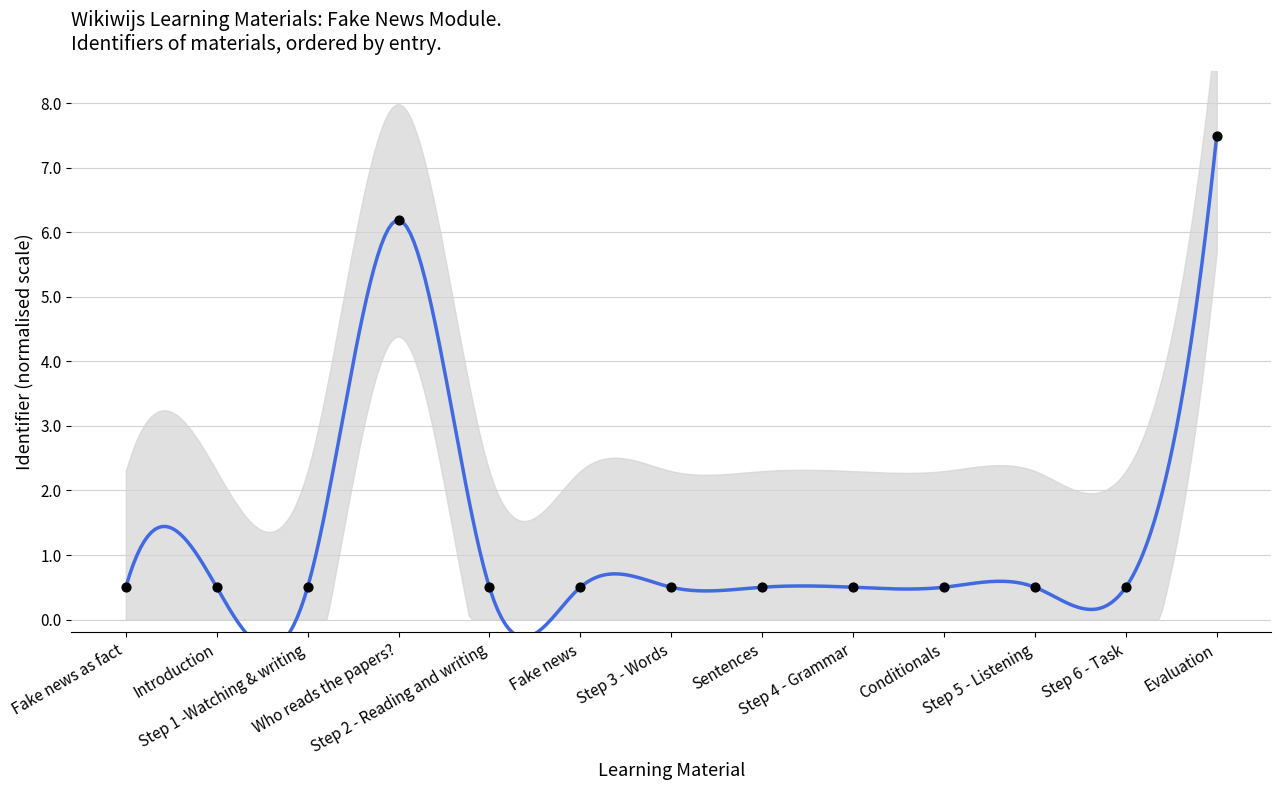

Between Step 2 - Reading and writing and Sentences, which is larger?

Sentences